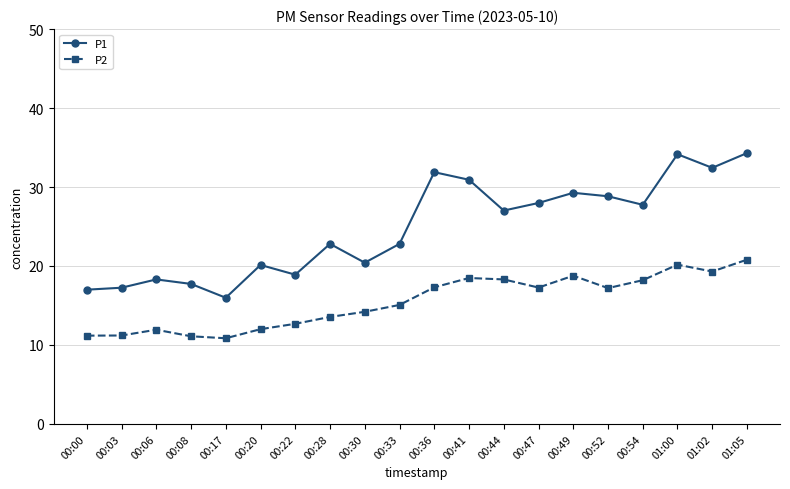

List the series in order of their peak value, lowest first.

P2, P1